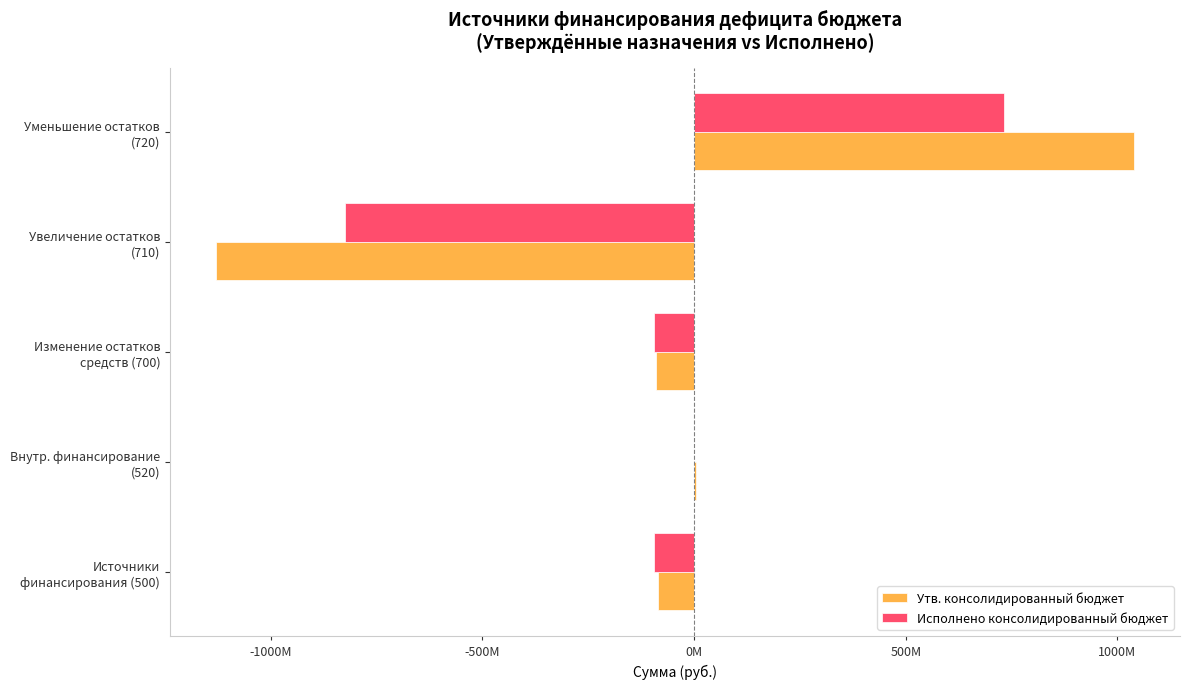

What are all the series names shown in the legend?

Утв. консолидированный бюджет, Исполнено консолидированный бюджет